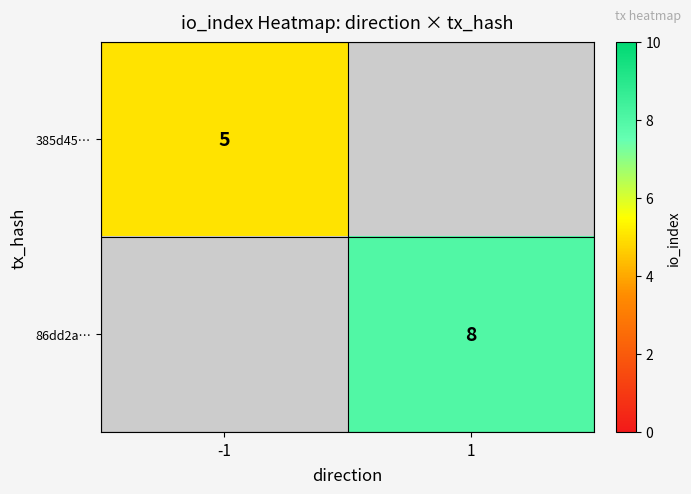

The 86dd2a… series shows 13 at 1. True or false?

False